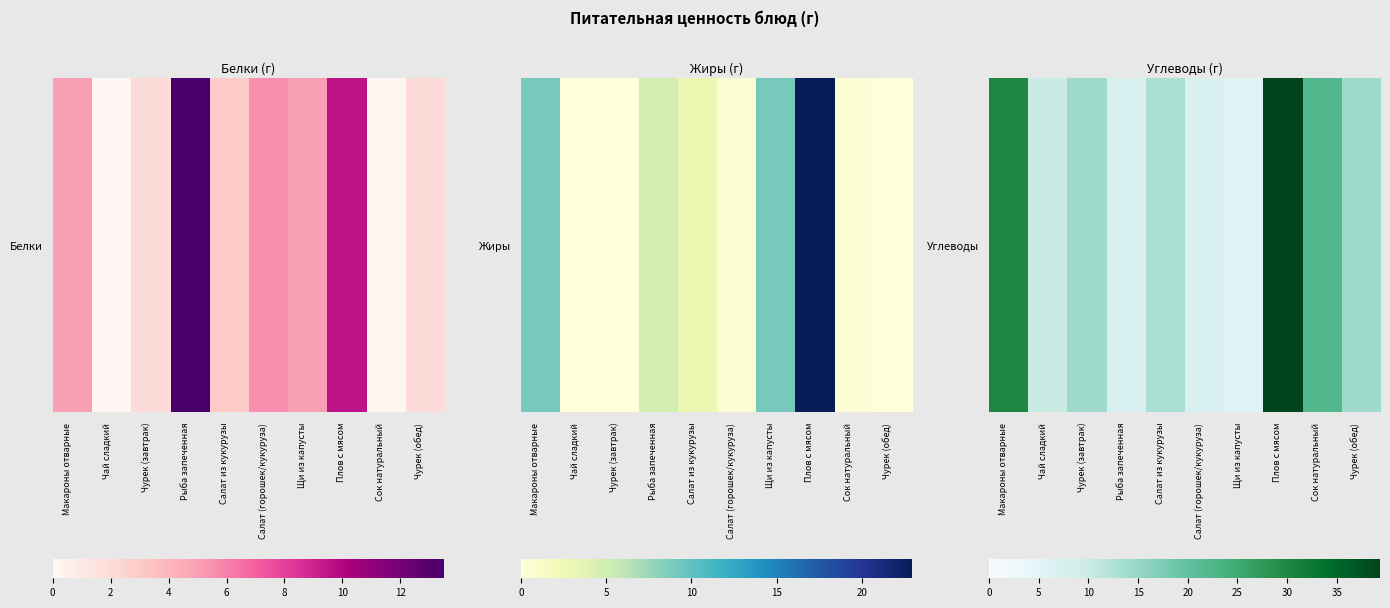

What is the maximum value shown in the chart?

39.3